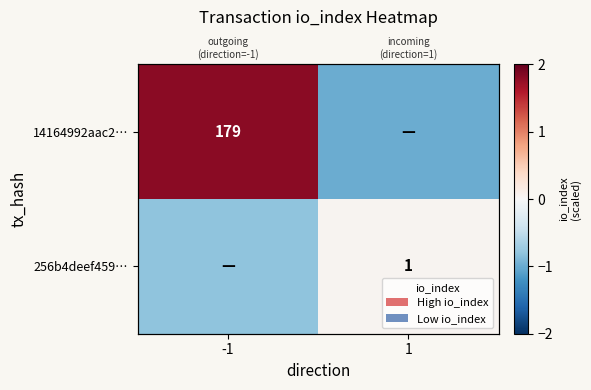

Between 1 and -1, which is larger?

-1